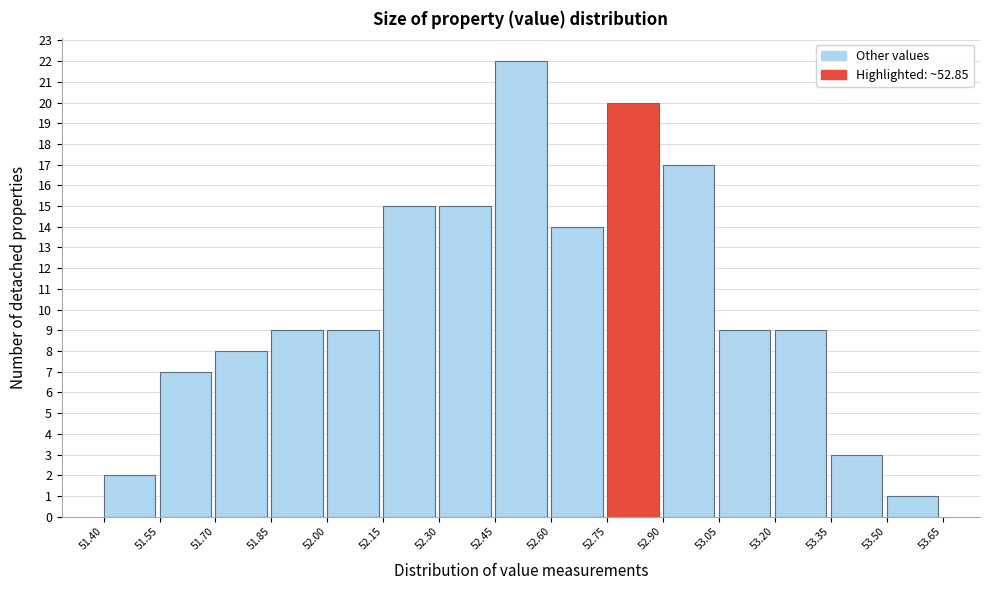

Reading left to right, list every bar in this chart as the range it spans on the x-axis followed by its height. The values are not printed on the chart, so give them approximately, as read against the axis.

51.40 to 51.55: 2
51.55 to 51.70: 7
51.70 to 51.85: 8
51.85 to 52.00: 9
52.00 to 52.15: 9
52.15 to 52.30: 15
52.30 to 52.45: 15
52.45 to 52.60: 22
52.60 to 52.75: 14
52.75 to 52.90: 20
52.90 to 53.05: 17
53.05 to 53.20: 9
53.20 to 53.35: 9
53.35 to 53.50: 3
53.50 to 53.65: 1